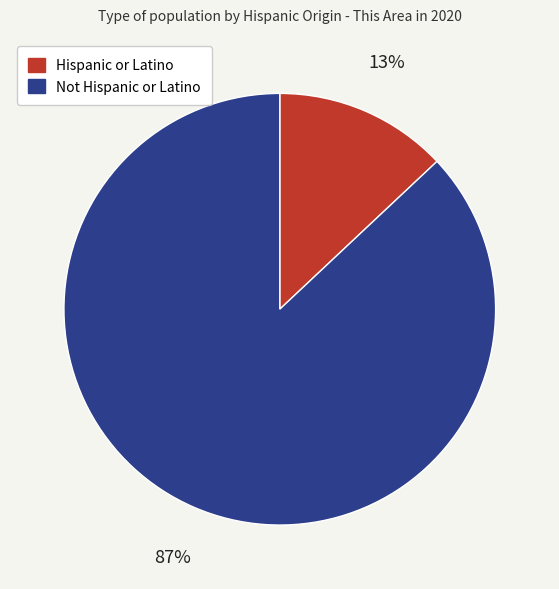

The Not Hispanic or Latino slice represents 76% of the pie. True or false?

False